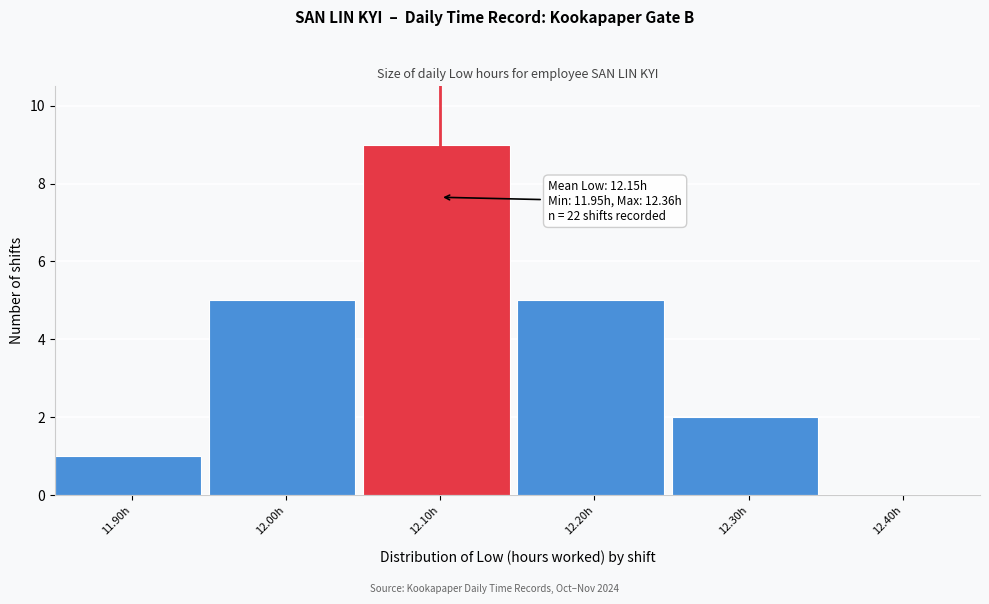

Reading left to right, list all the values displayed in this chart.

11.90h=1	12.00h=5	12.10h=9	12.20h=5	12.30h=2	12.40h=0